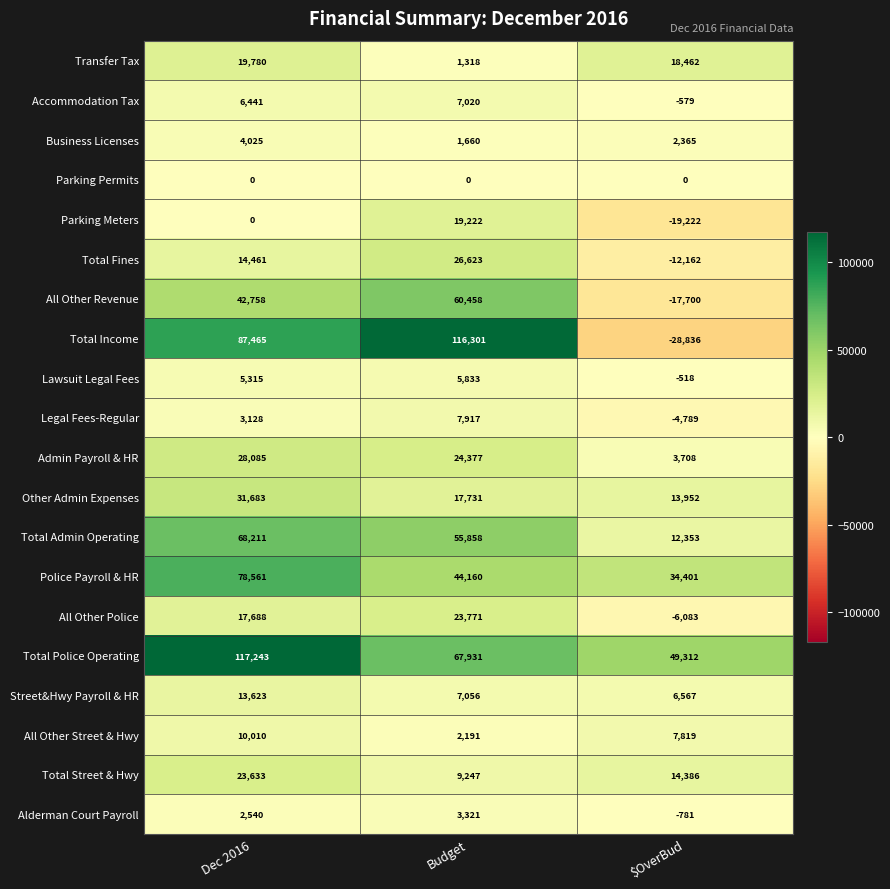

Which label corresponds to the smallest value in the chart?

$OverBud